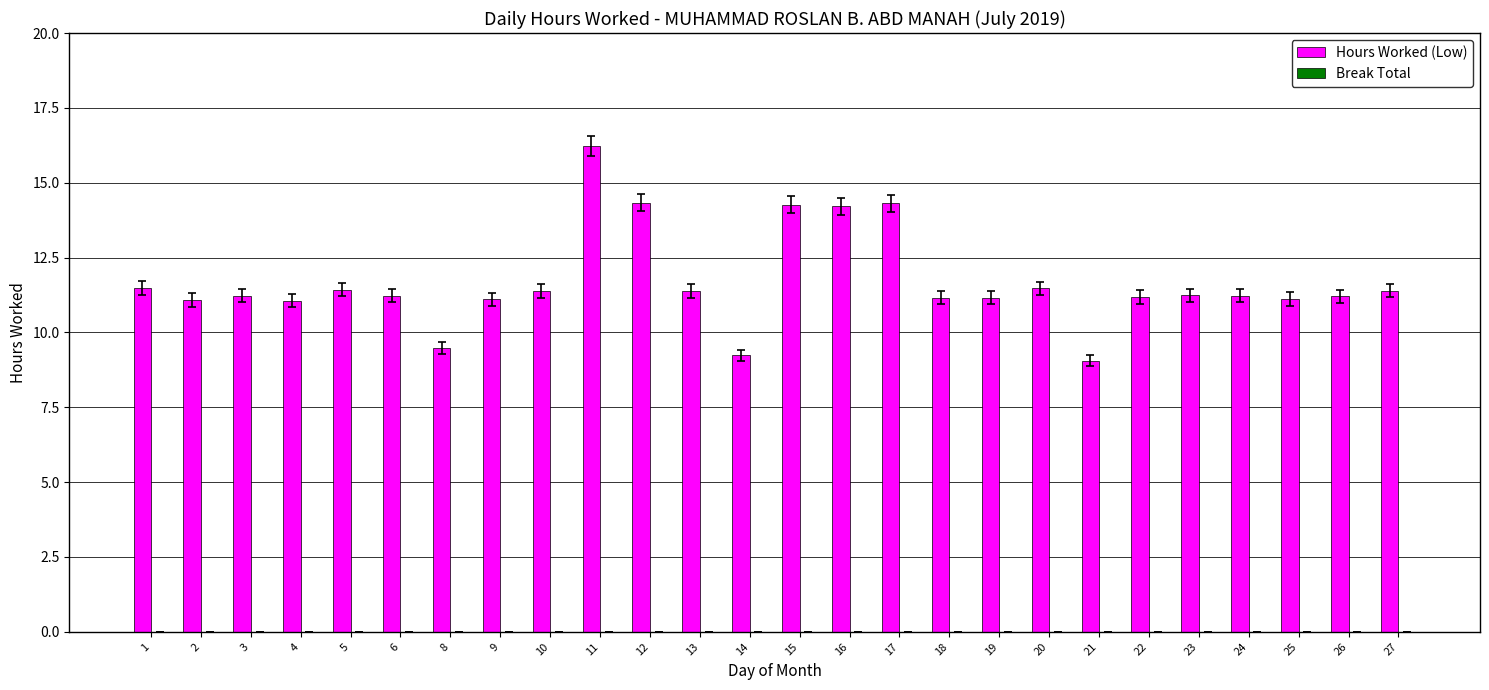

What is the average value?

11.7